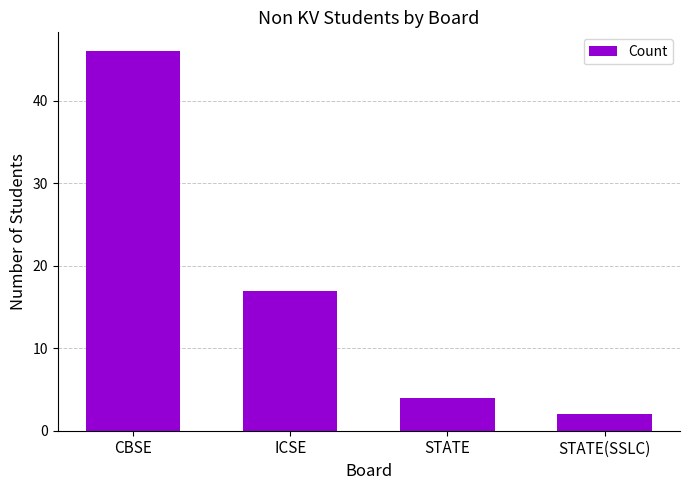

The chart shows a value of 4 at STATE. True or false?

True